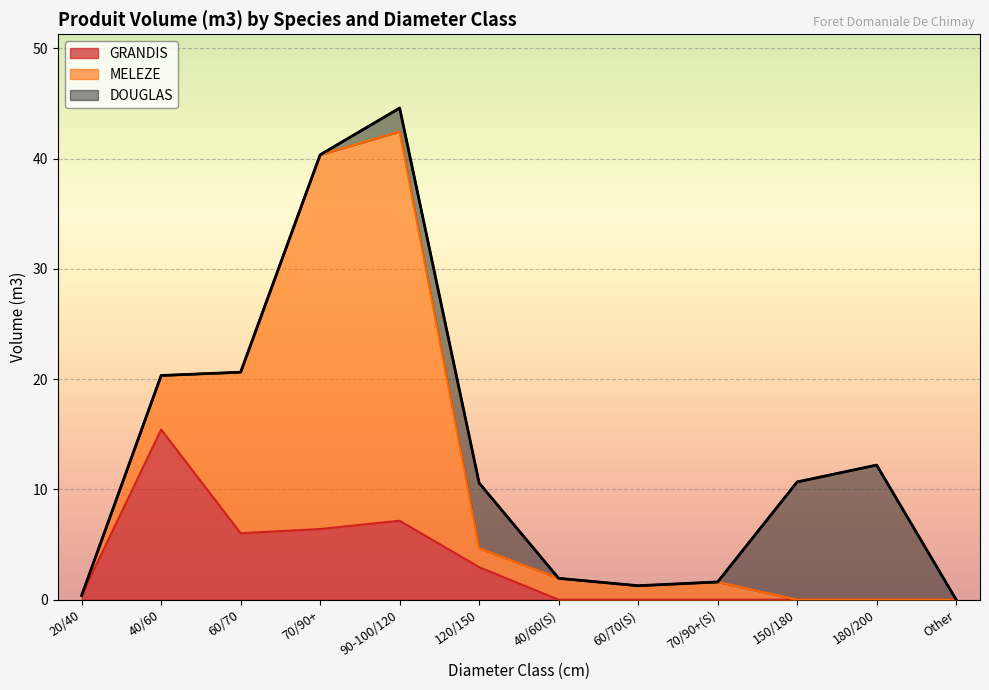

Count the number of data series in this chart.

3